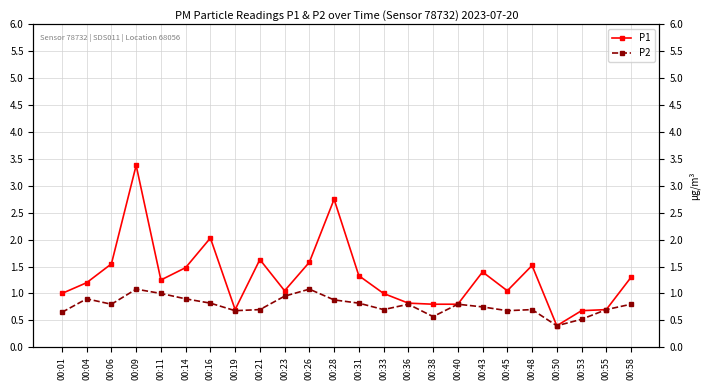

True or false: P1 and P2 intersect in this chart.

False